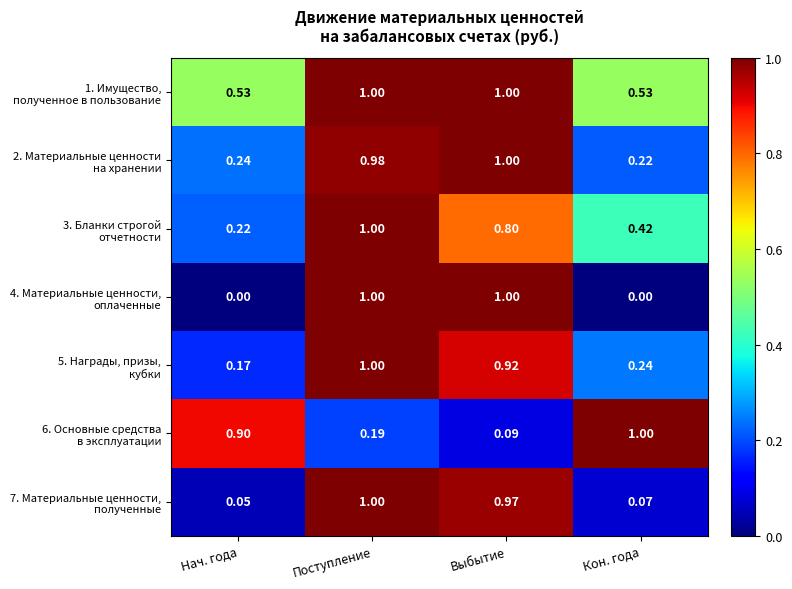

At which category is the sum across all series the highest?

Поступление